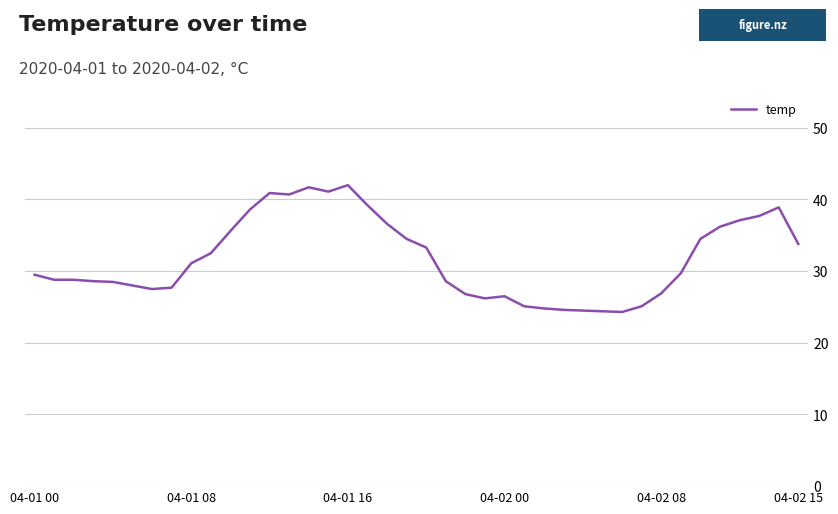

What is the greatest value displayed?

42.0